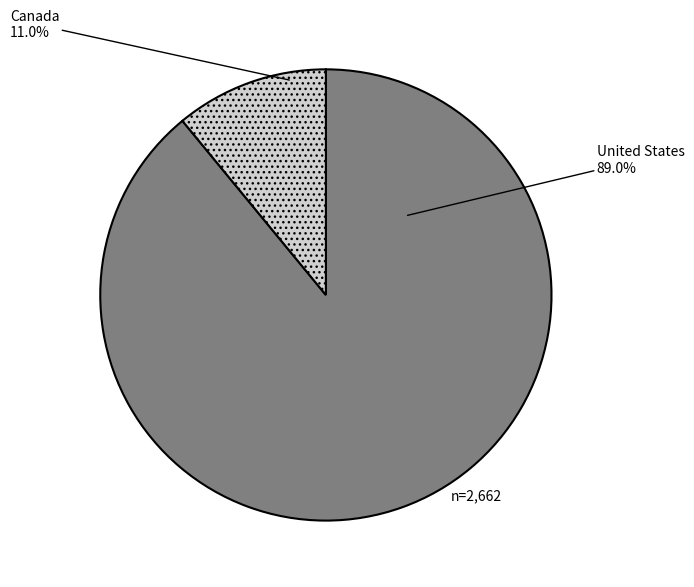

How many segments does this pie chart have?

2